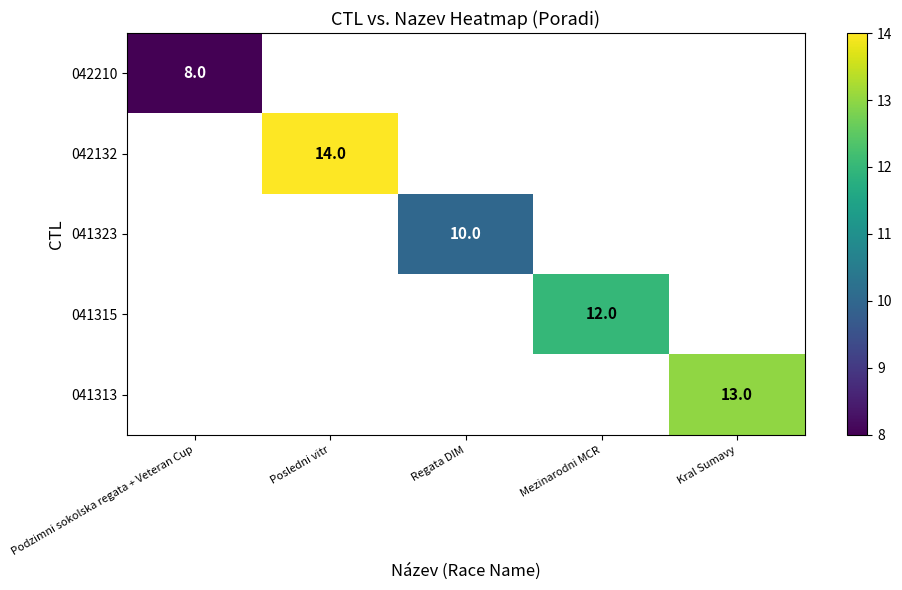

Is it true that 041313 equals 13 at Kral Sumavy?

True